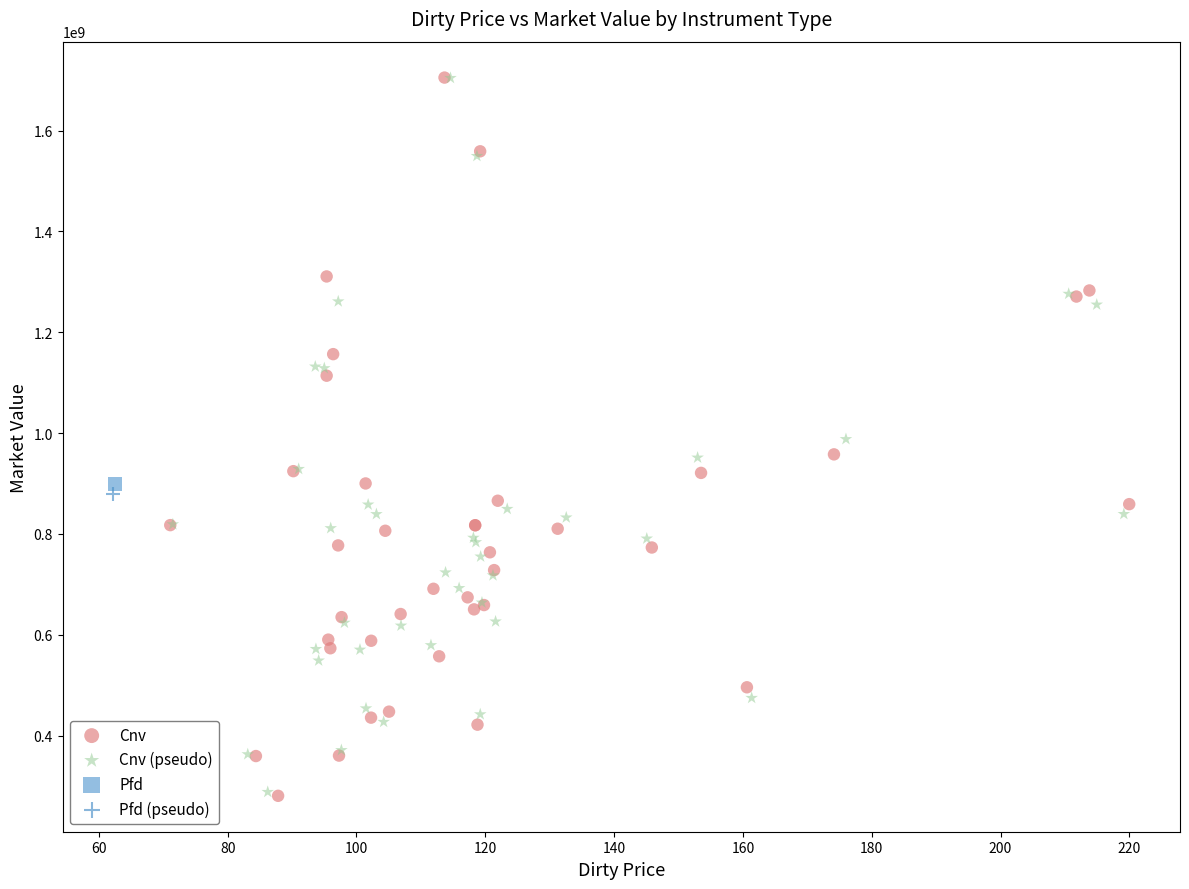

What are all the series names shown in the legend?

Cnv, Cnv (pseudo), Pfd, Pfd (pseudo)